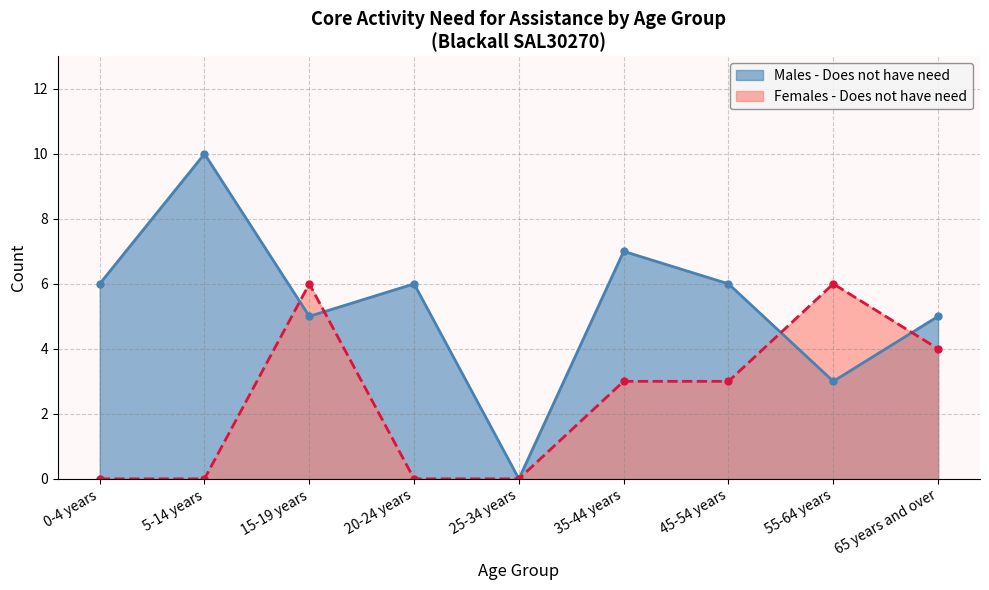

What is the difference between the highest and lowest values at 65 years and over?

1